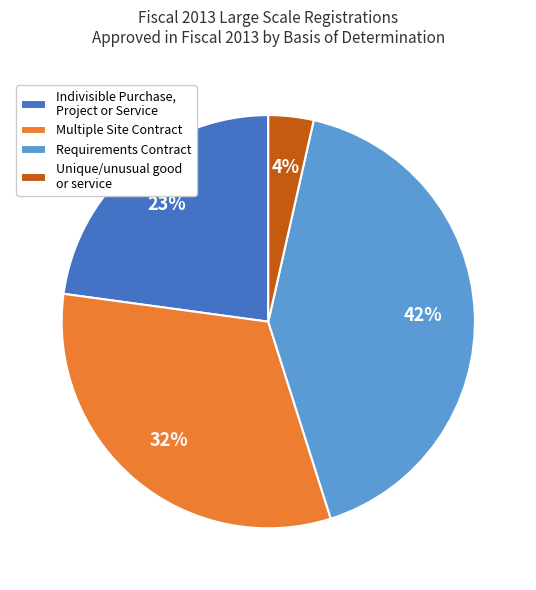

Is Multiple Site Contract the majority of the pie?

No